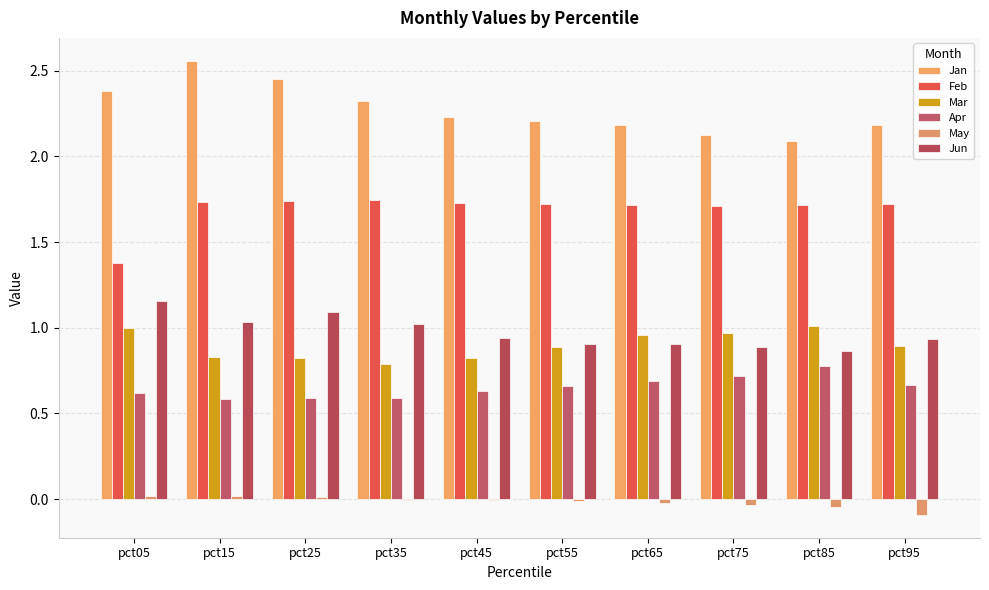

What is the value of the Jan bar at the 9th from the left?

2.1